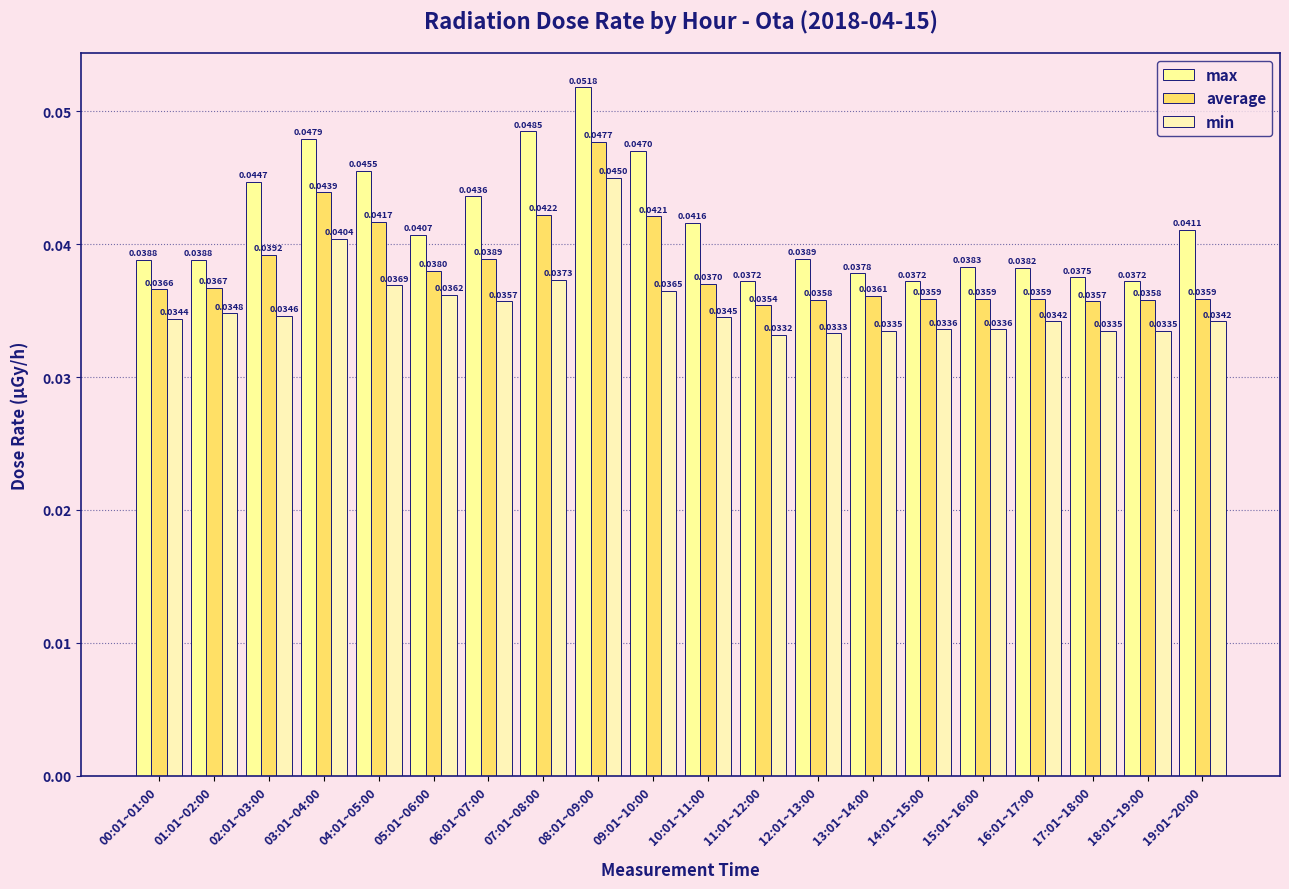

How many groups of bars are there?

20